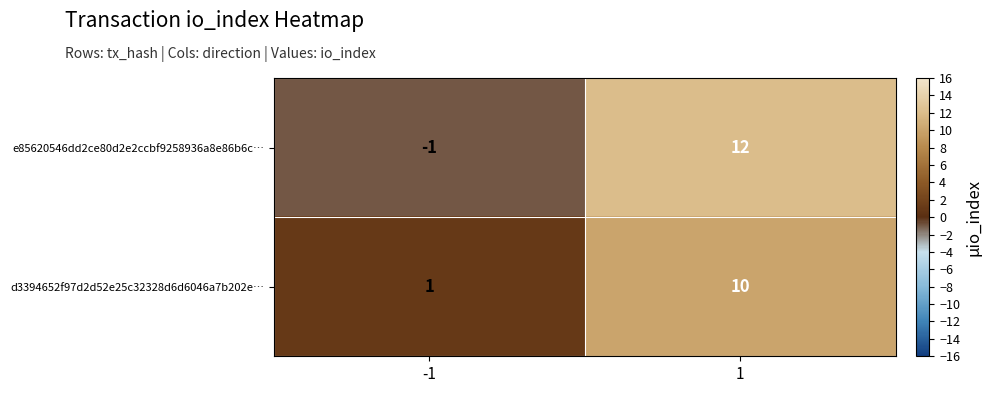

What is the greatest value displayed?

12